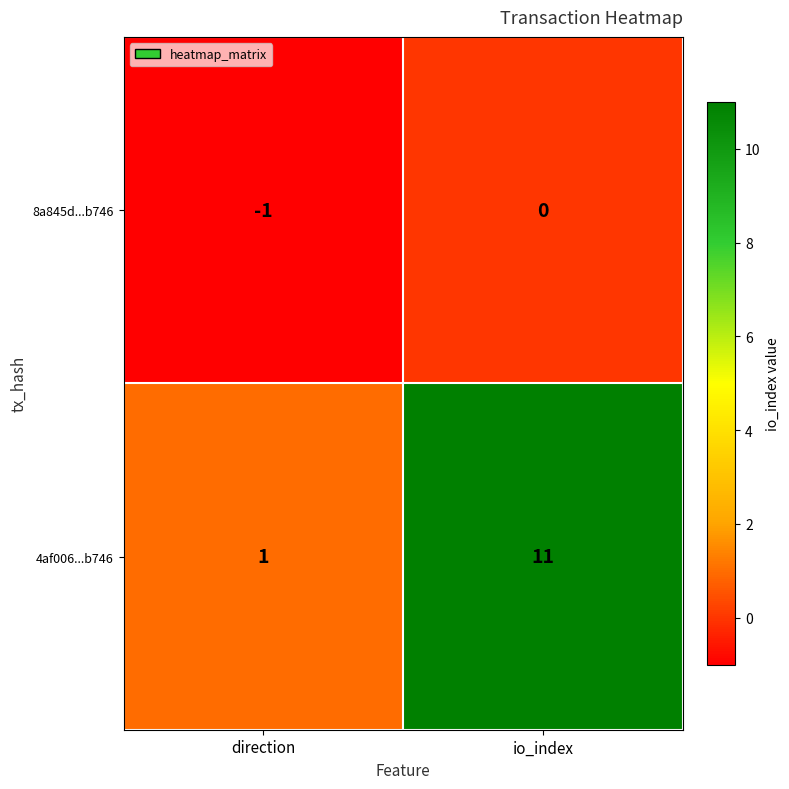

Which label corresponds to the largest value in the chart?

io_index